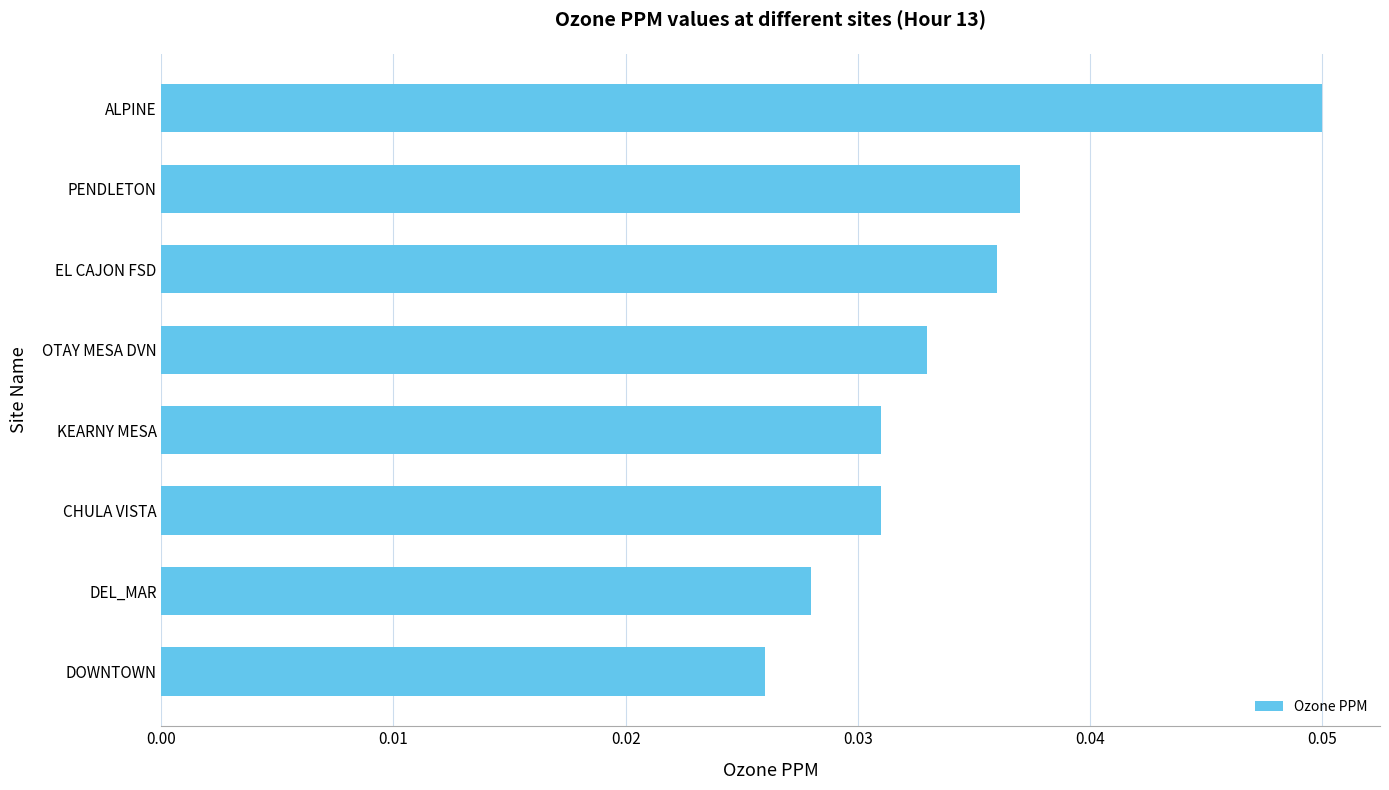

True or false: the data shows 0.0 at ALPINE.

False